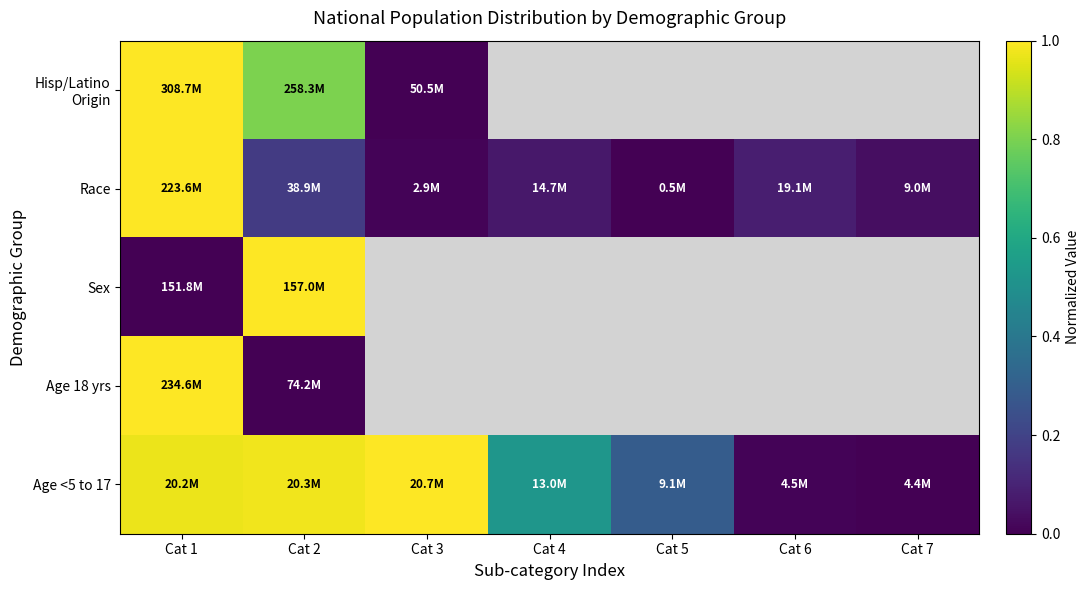

At how many categories does at least one series exceed 0?

7